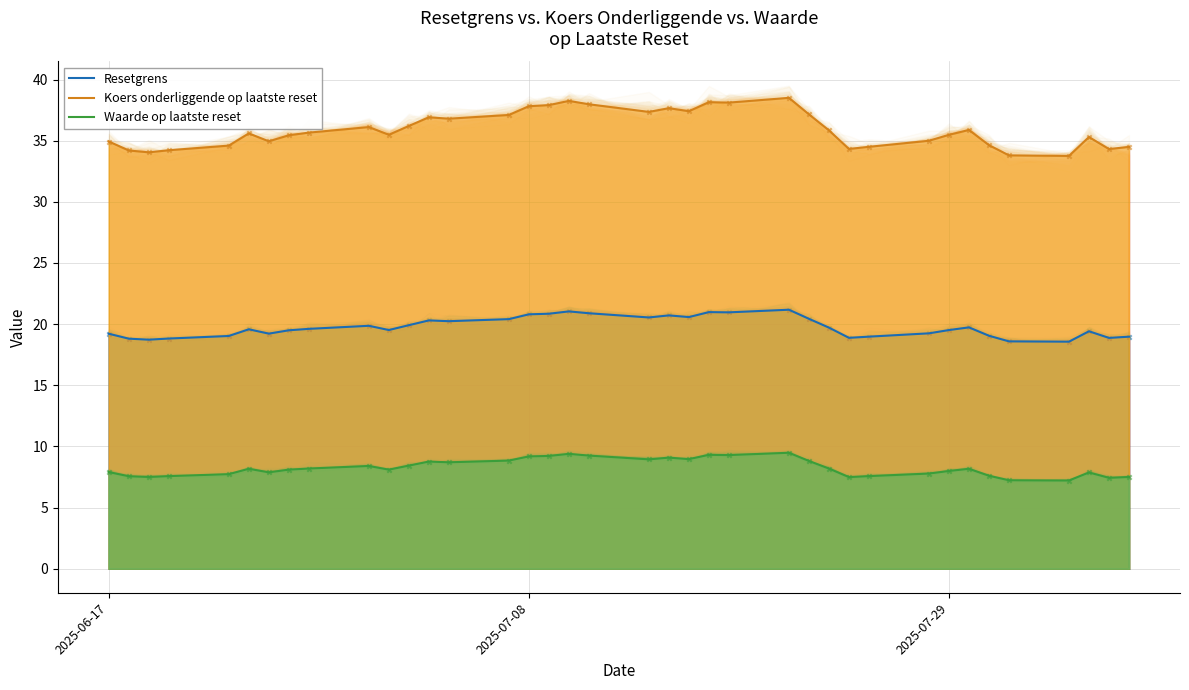

Which series reaches the maximum Y coordinate?

Koers onderliggende op laatste reset